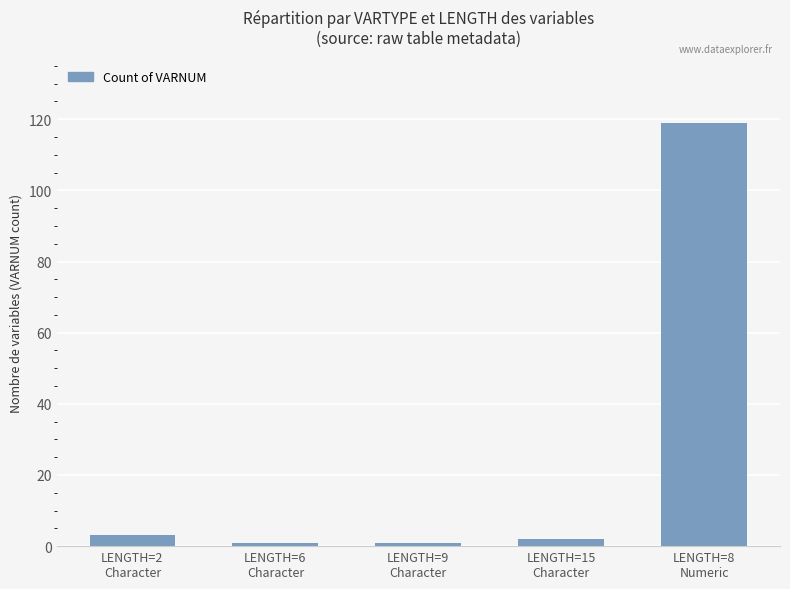

Which category has the highest value across all series?

LENGTH=8
Numeric